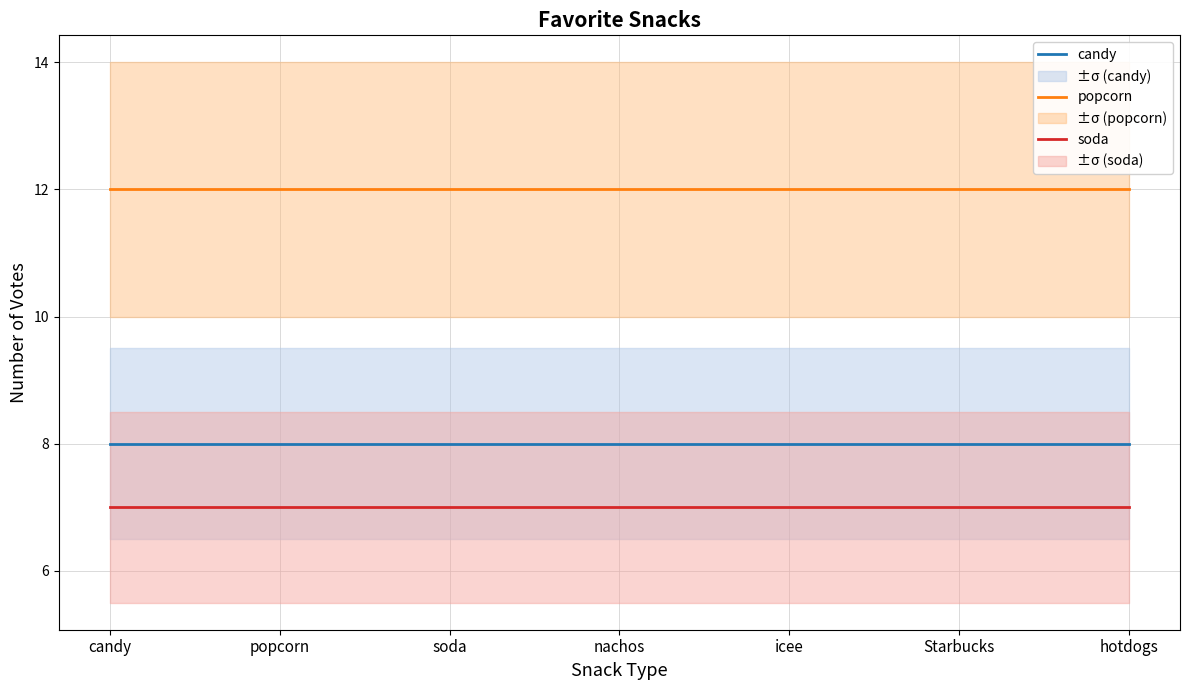

Reading right to left, list all the values displayed in this chart.

candy: hotdogs=8	Starbucks=8	icee=8	nachos=8	soda=8	popcorn=8	candy=8
popcorn: hotdogs=12	Starbucks=12	icee=12	nachos=12	soda=12	popcorn=12	candy=12
soda: hotdogs=7	Starbucks=7	icee=7	nachos=7	soda=7	popcorn=7	candy=7